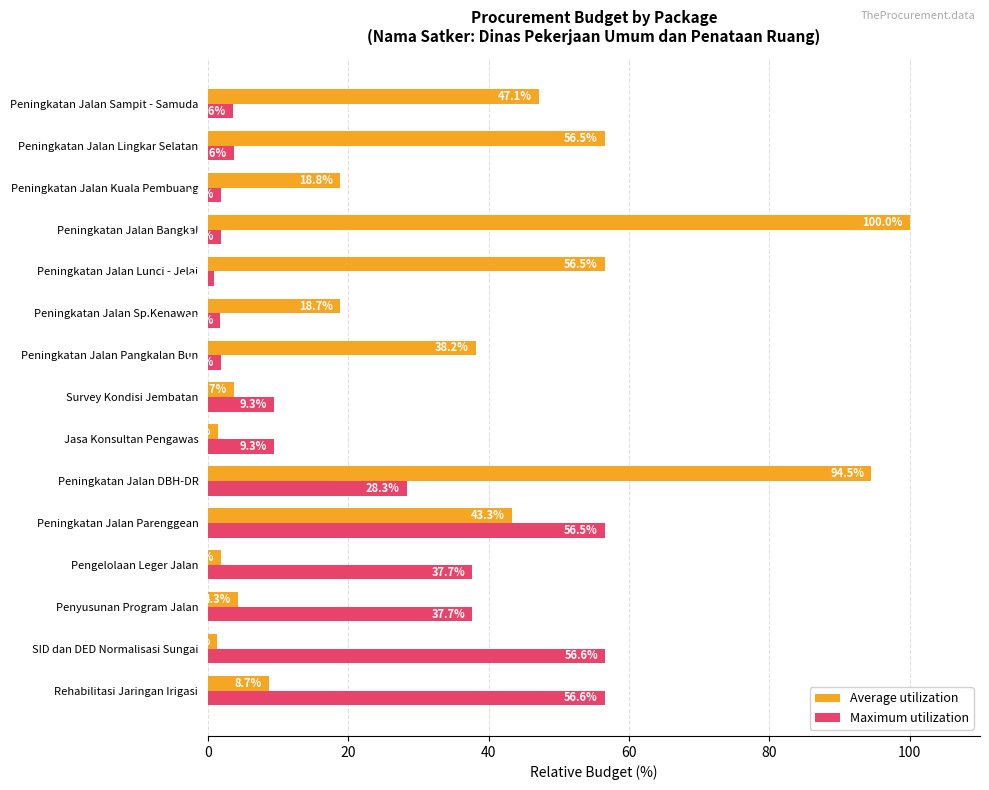

What is the difference between the Maximum utilization values at Peningkatan Jalan Sp.Kenawan and Peningkatan Jalan Sampit - Samuda?

1.9